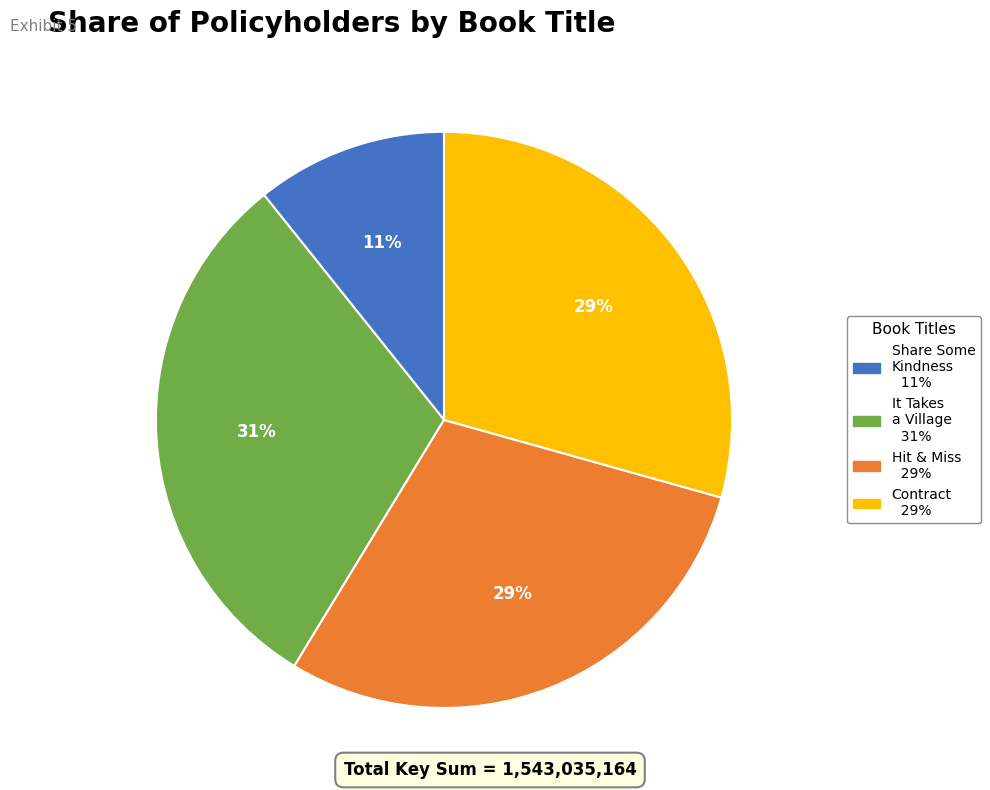

Does any single category account for the majority?

No